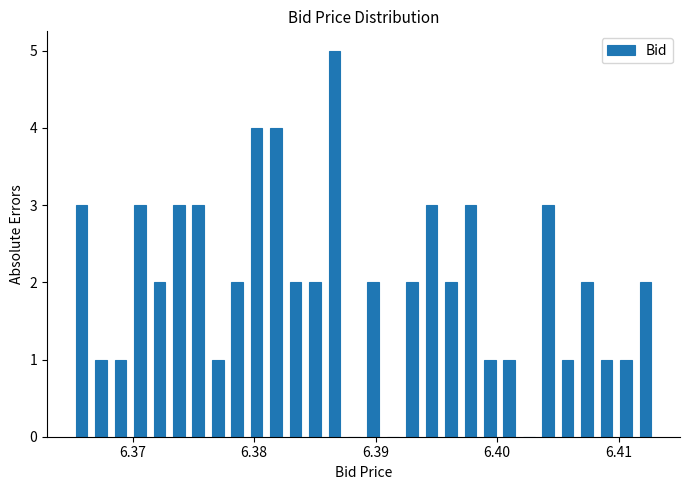

Read against the x-axis, roughly where is the centre of the tallest bar?

6.387